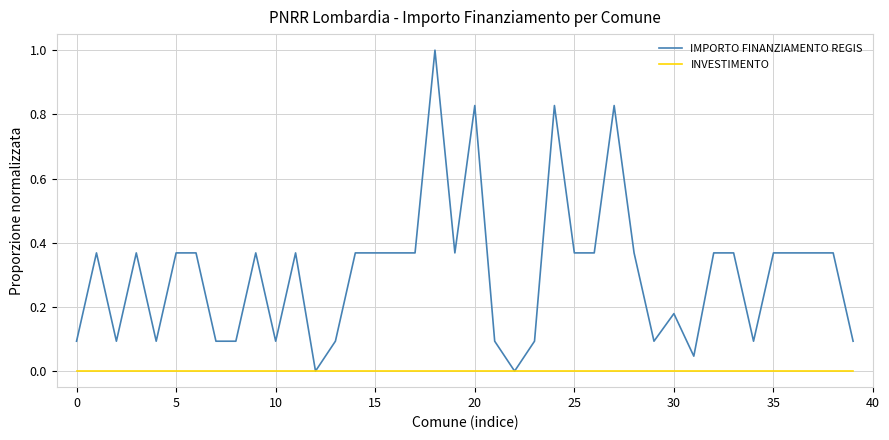

Which series has the largest total across all categories?

IMPORTO FINANZIAMENTO REGIS